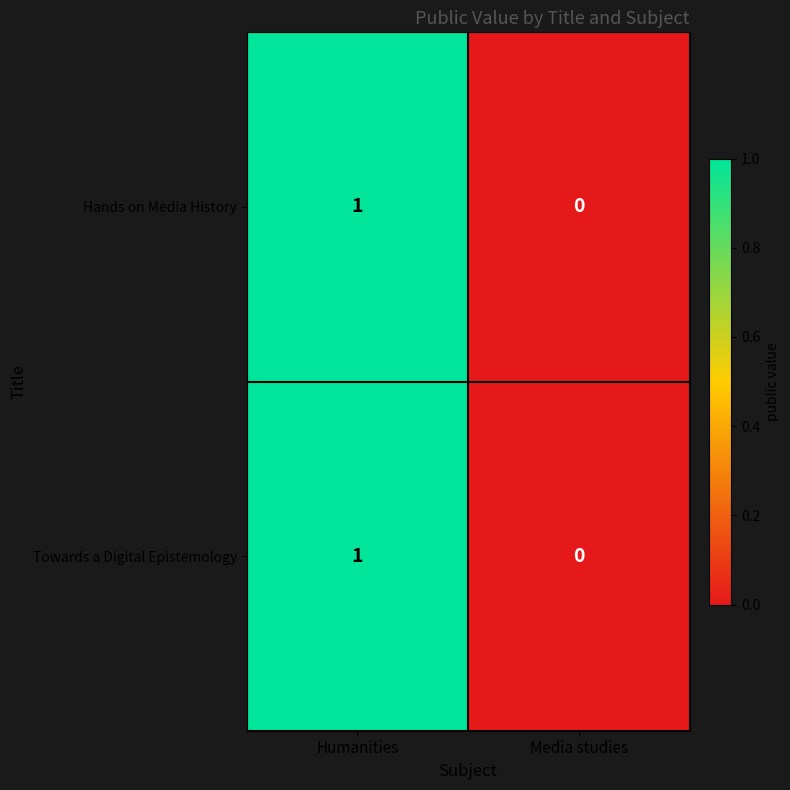

List the labels in order of Towards a Digital Epistemology value, largest first.

Humanities, Media studies